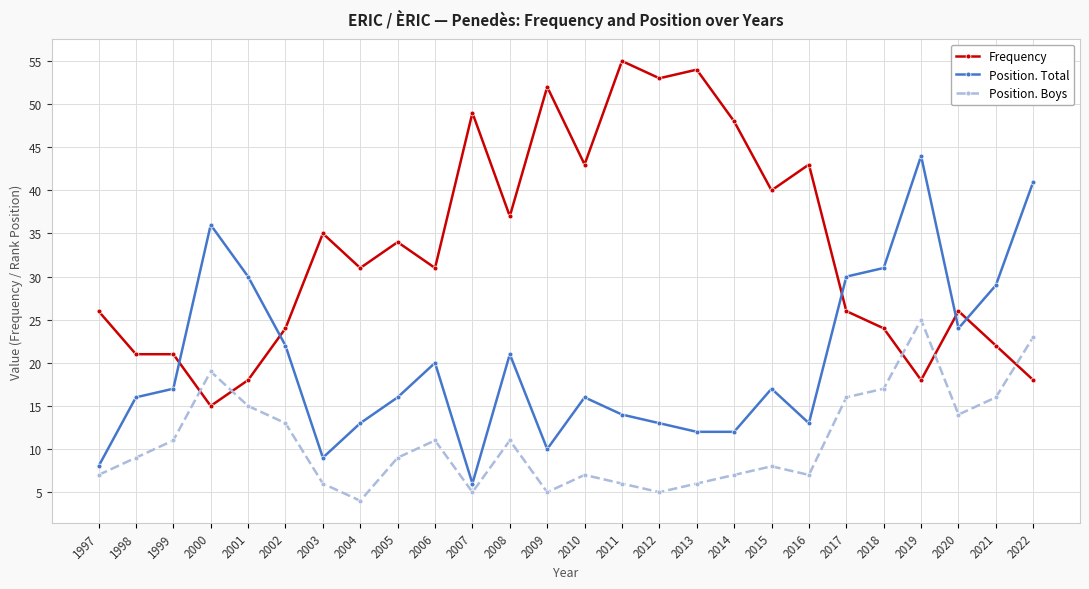

What is the approximate value of Position. Total at 2011?

14